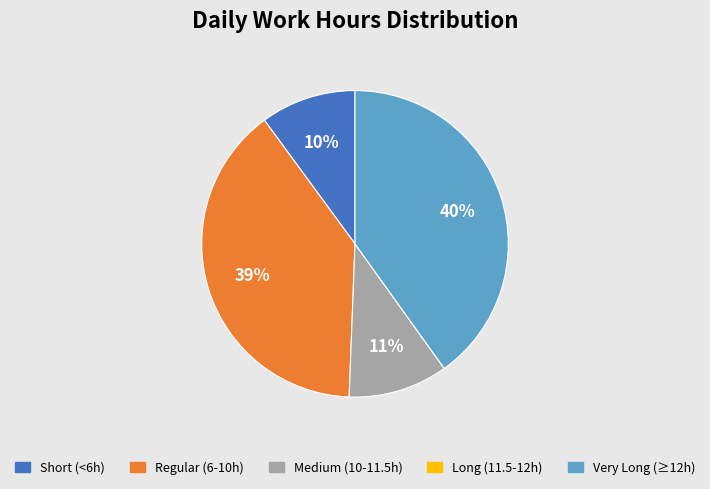

To the nearest percent, what is the difference between the largest and smallest slice percentages?

40%